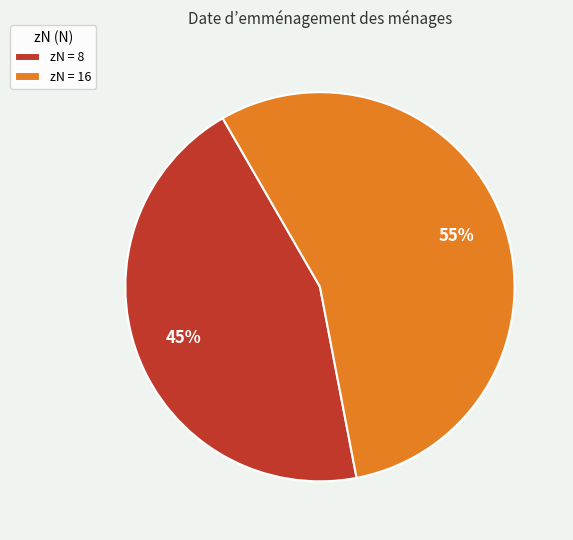

How many slices are in this pie chart?

2